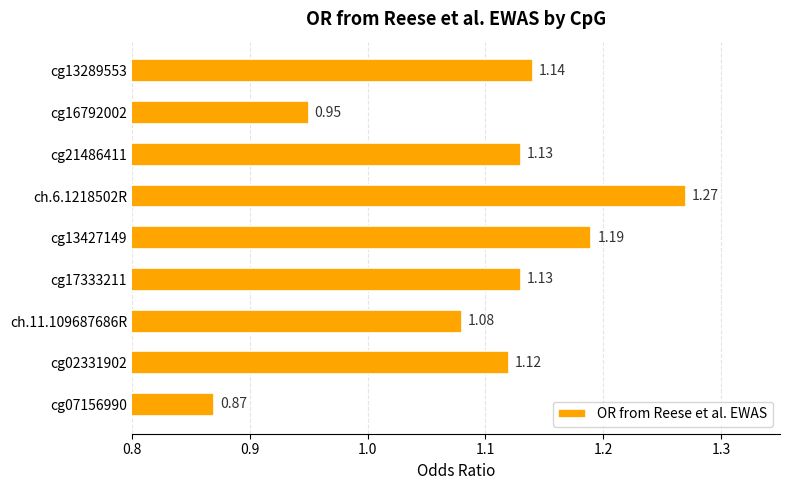

Which category has the highest value across all series?

ch.6.1218502R